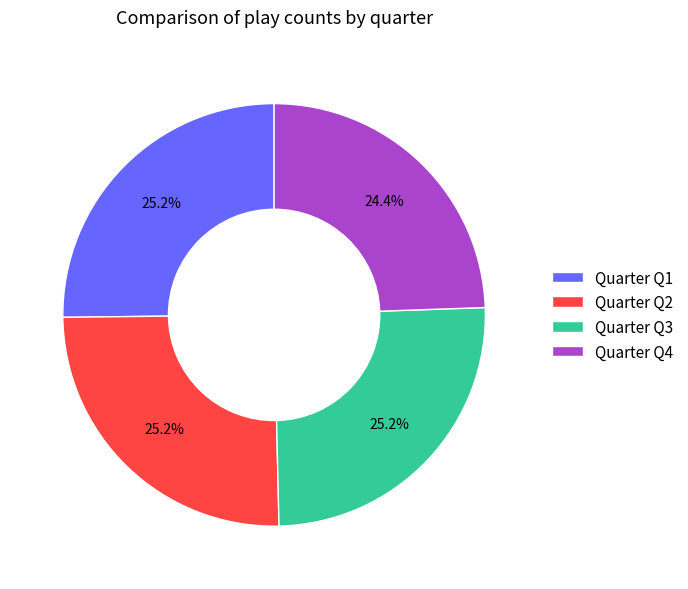

How many segments does this pie chart have?

4